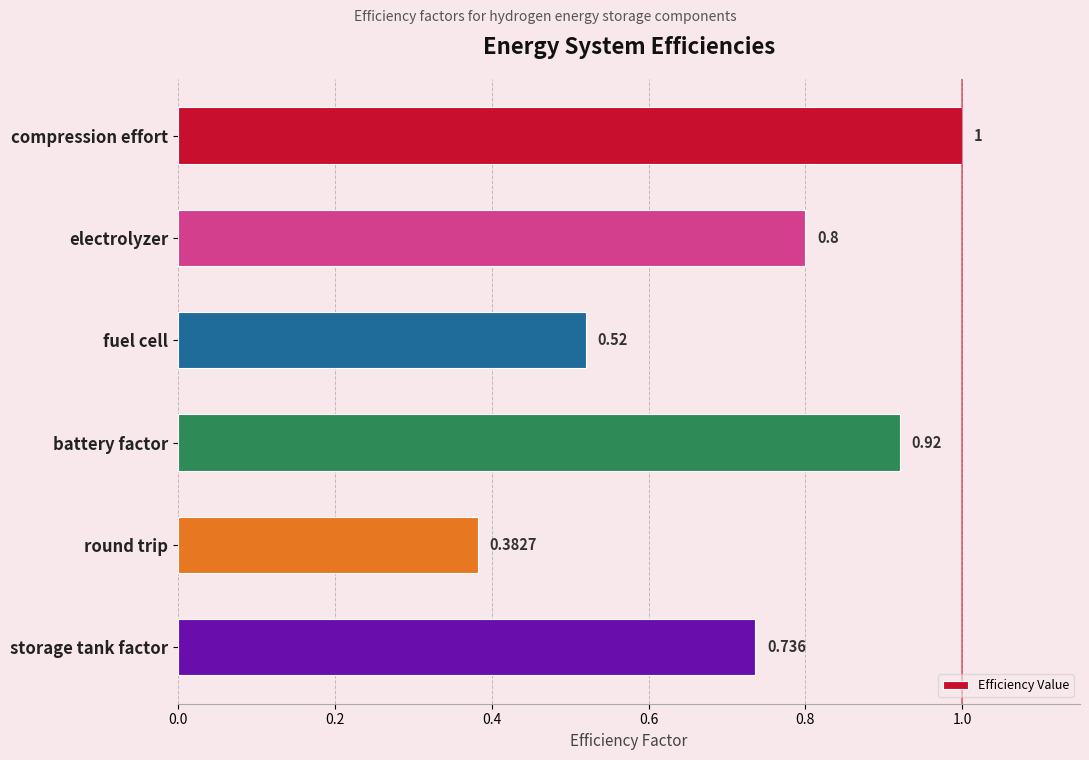

What is the label of the 2nd bar from the top?

electrolyzer